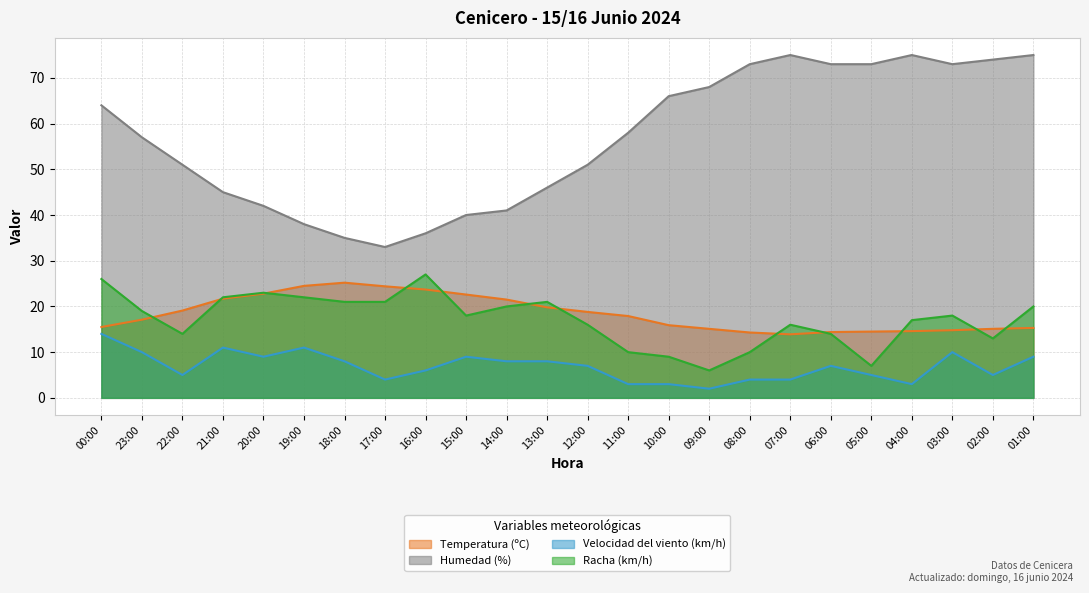

True or false: Racha (km/h) and Humedad (%) cross at least once.

False